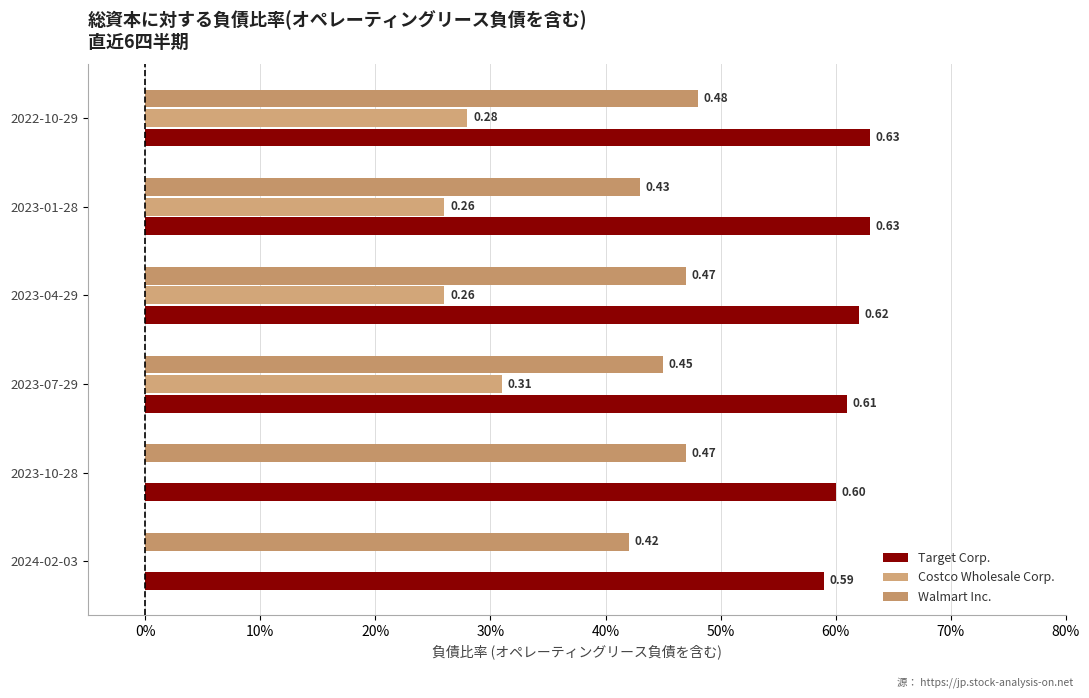

How many bars are there in total?

18